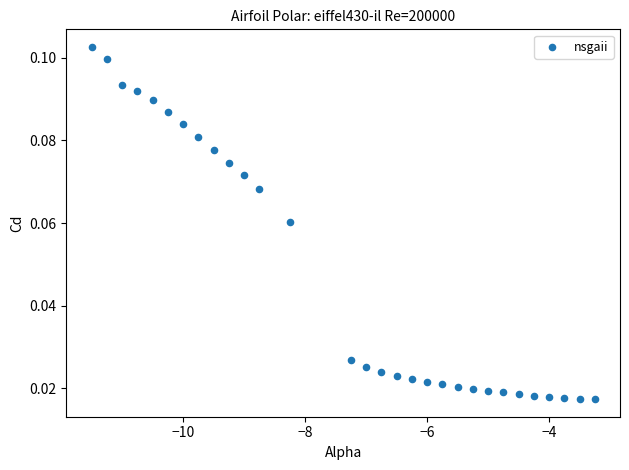

What is the range of X values (max minus min)?

8.2